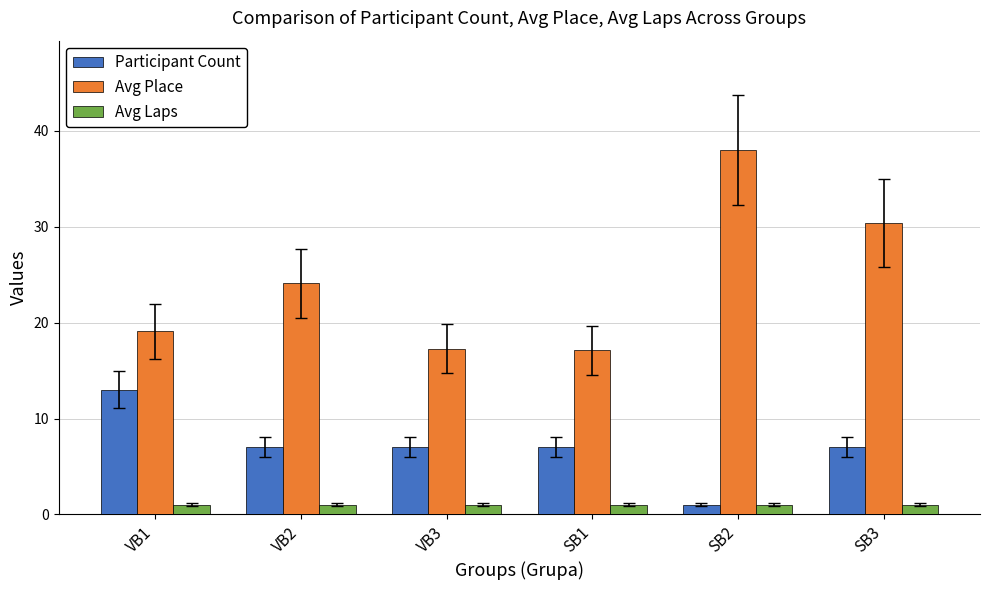

Which series has the largest total across all categories?

Avg Place